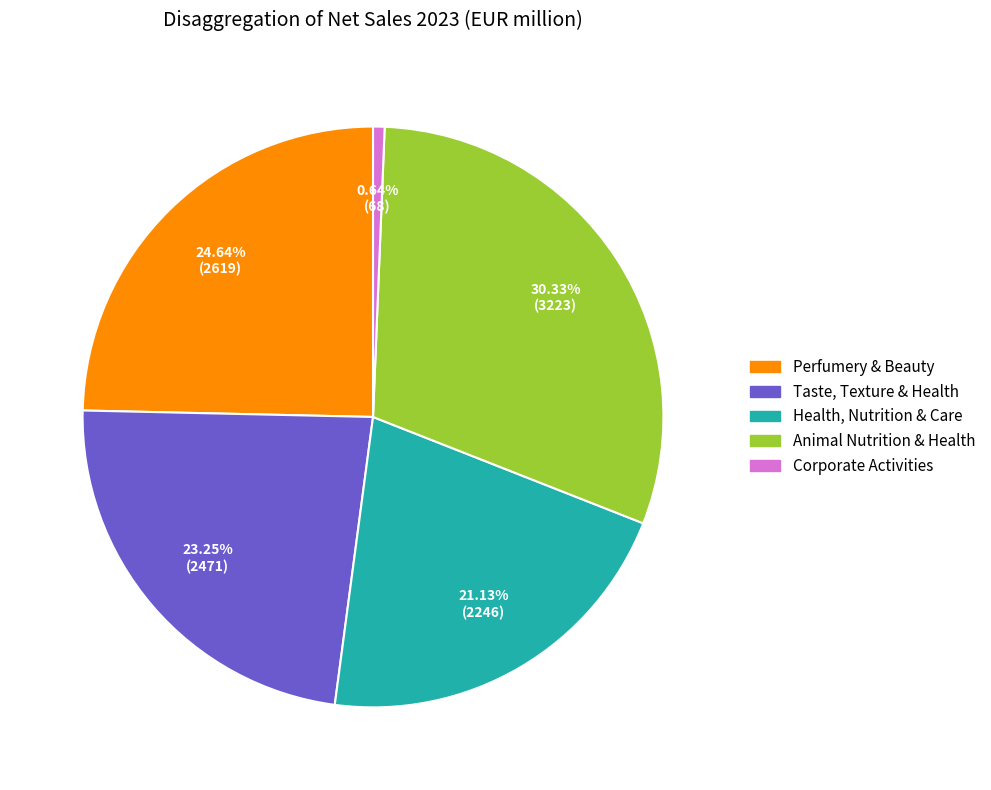

What portion of the pie excludes Perfumery & Beauty?

75.4%